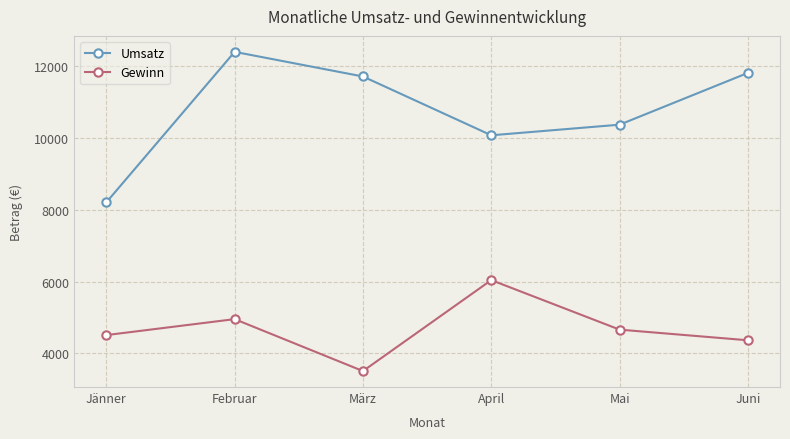

What is the difference between the maximum and minimum values in the Gewinn series?

2529